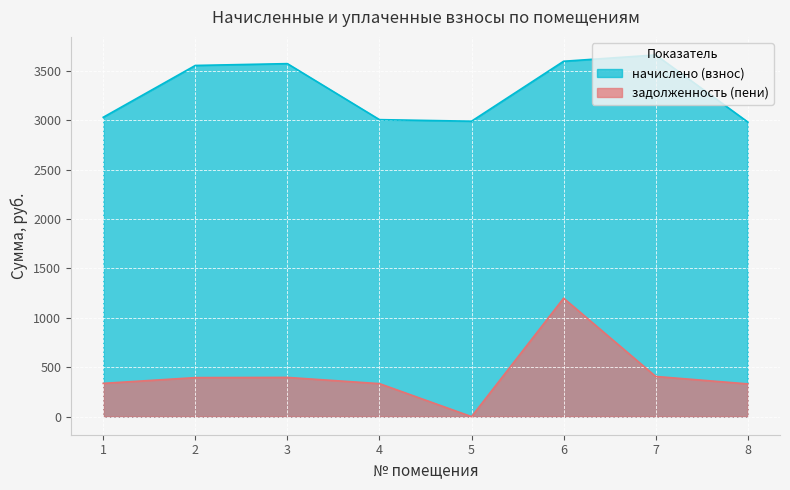

What is the difference between the highest and lowest values at 7?

3254.5